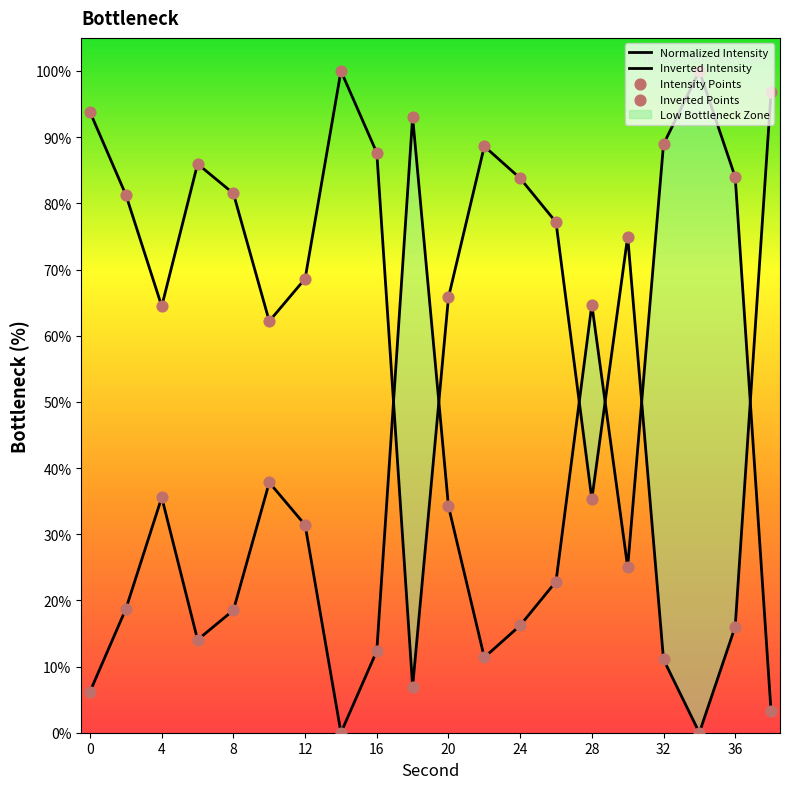

Which series reaches the minimum Y coordinate?

Normalized Intensity